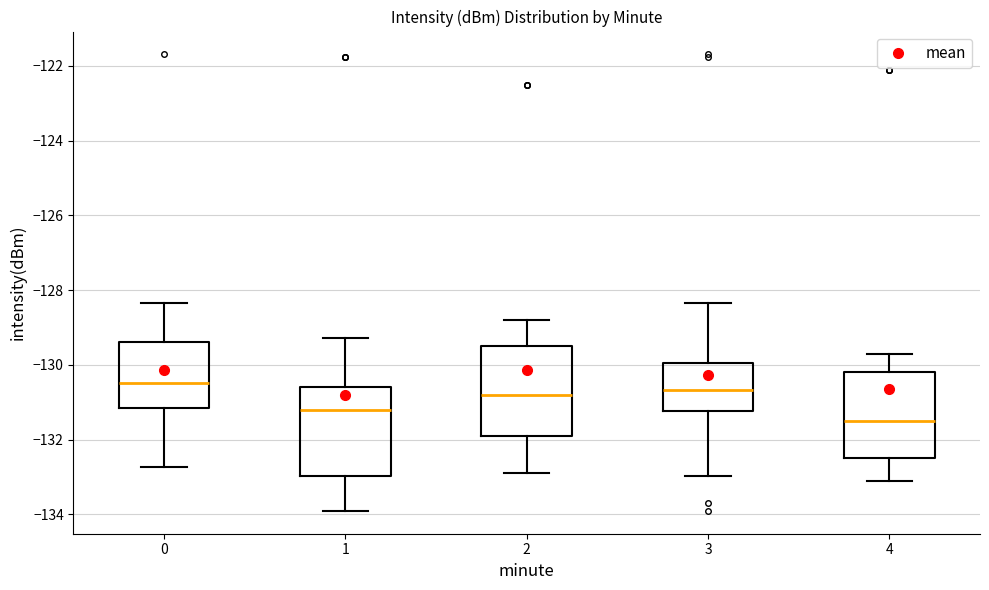

Which box has the lowest median line?

4